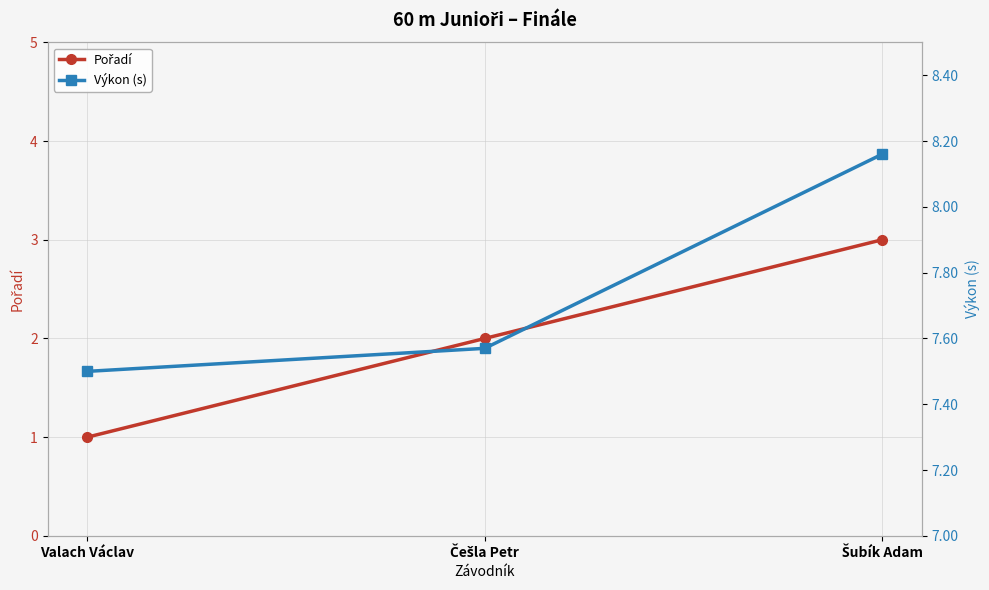

Between Šubík Adam and Valach Václav, which is larger?

Šubík Adam